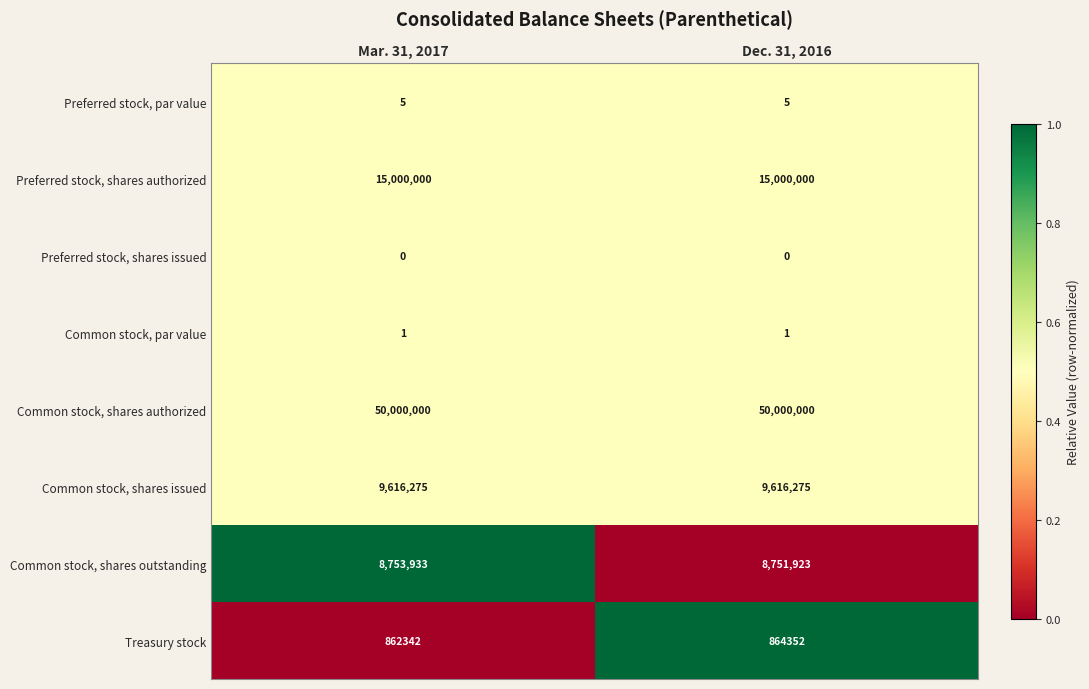

Reading left to right, extract all data points from this chart.

Preferred stock, par value: 5	5
Preferred stock, shares authorized: 15000000	15000000
Preferred stock, shares issued: 0	0
Common stock, par value: 1	1
Common stock, shares authorized: 50000000	50000000
Common stock, shares issued: 9616275	9616275
Common stock, shares outstanding: 8753933	8751923
Treasury stock: 862342	864352